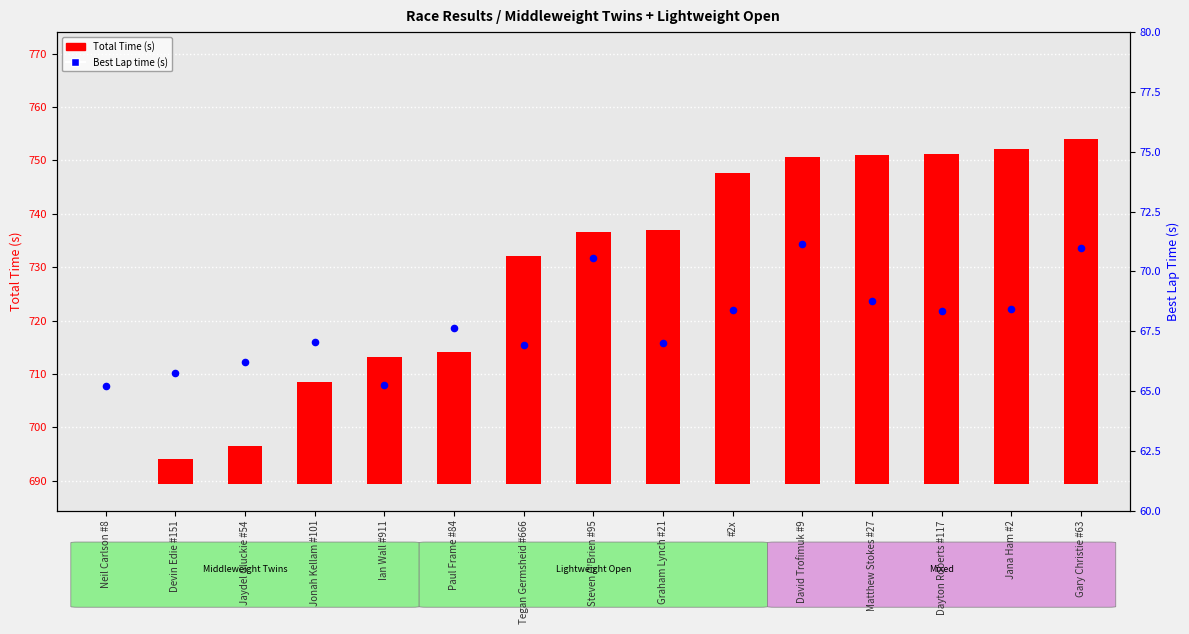

At which category is the sum across all series the highest?

Gary Christie #63